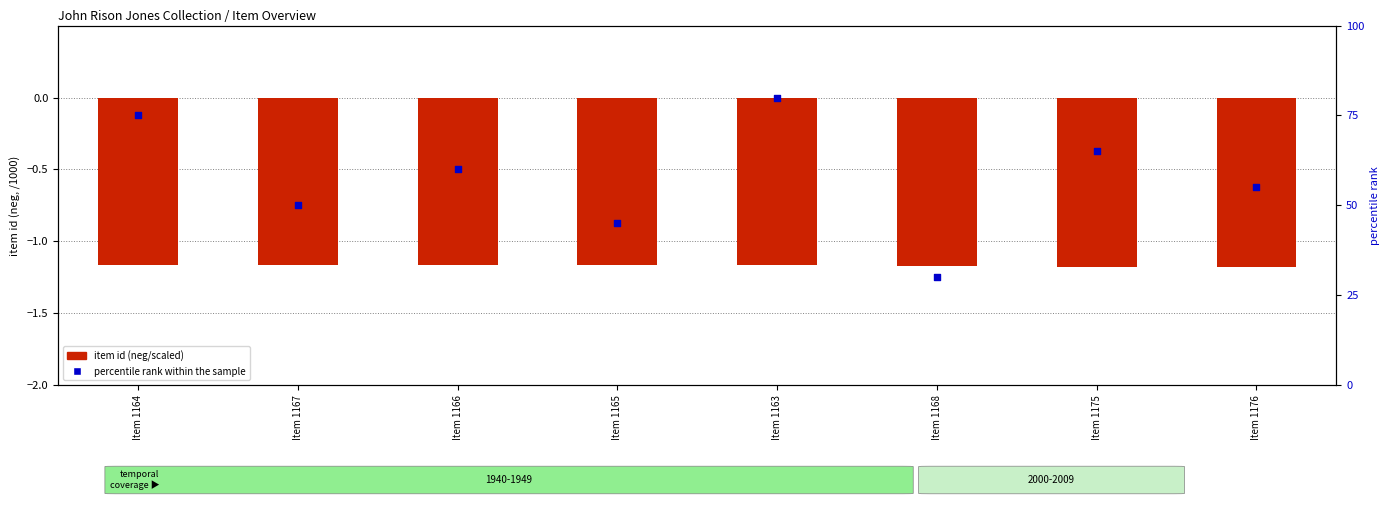

Is the value of percentile rank within sample at Item 1175 greater than the value of item id (neg/scaled) at Item 1164?

Yes